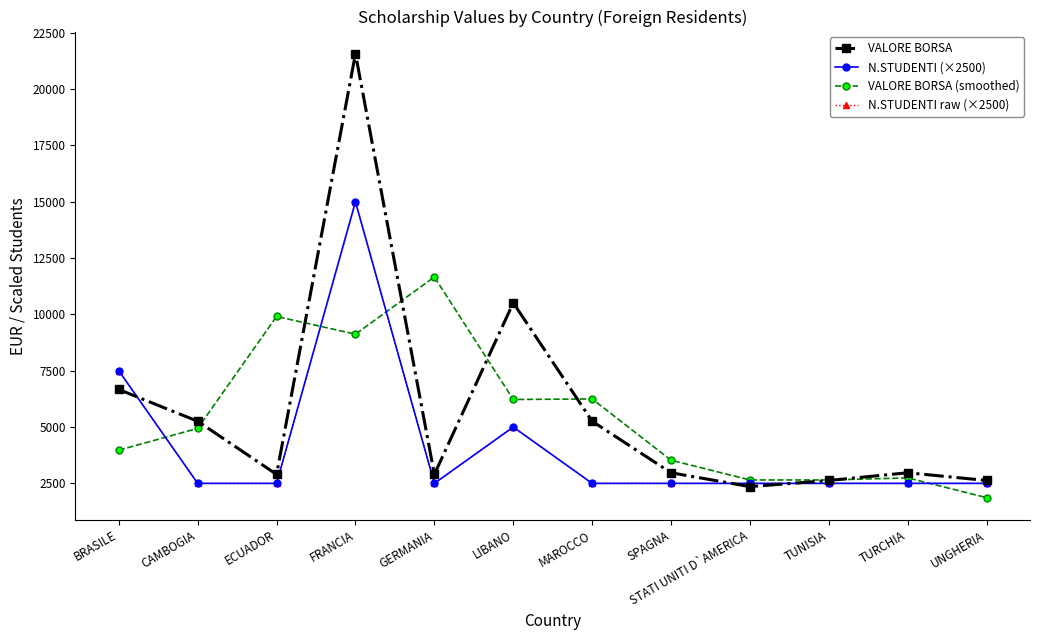

Where is VALORE BORSA (smoothed) nearest to the value 6764?

MAROCCO